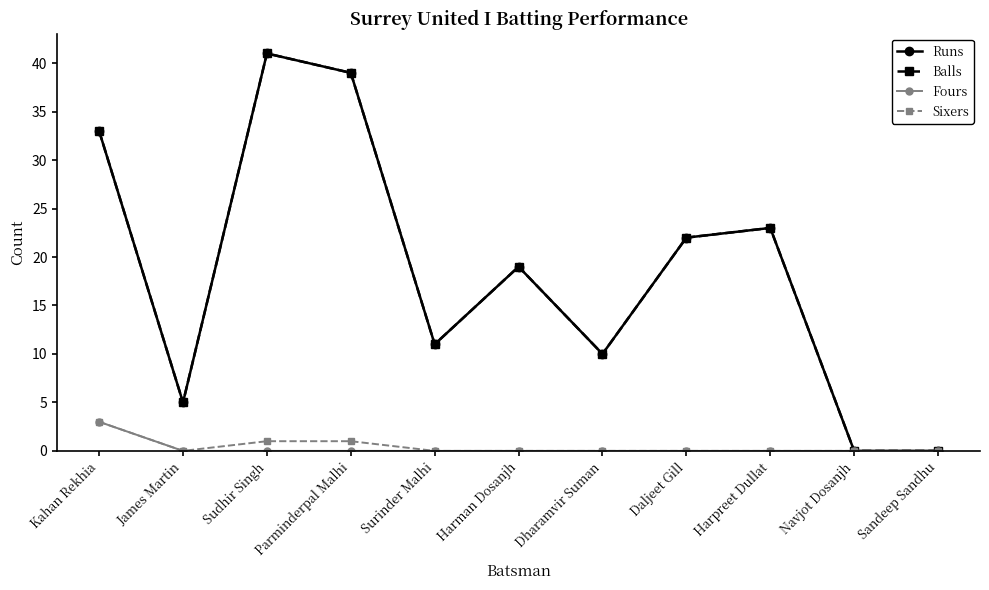

What is the difference between the Runs values at James Martin and Surinder Malhi?

6